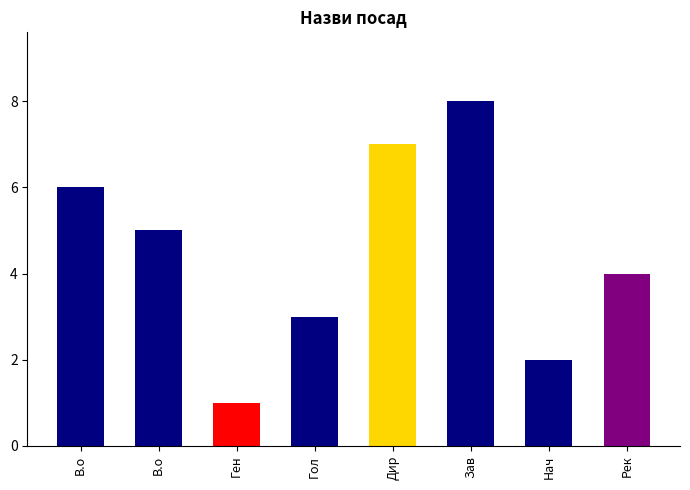

Reading left to right, what are all the values shown in this chart?

6	5	1	3	7	8	2	4